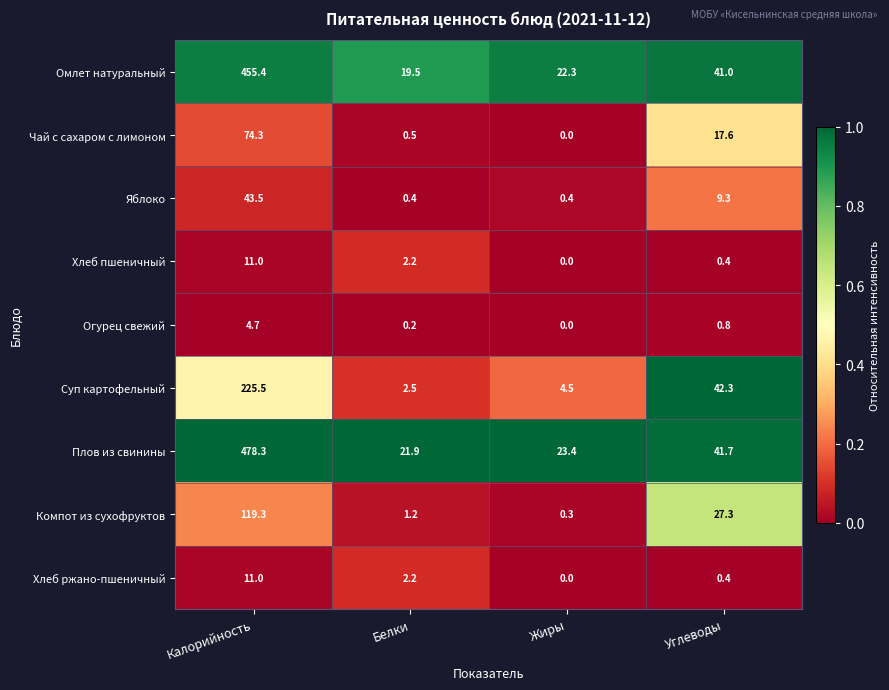

The value of Чай с сахаром с лимоном at Жиры is 0.0. True or false?

True